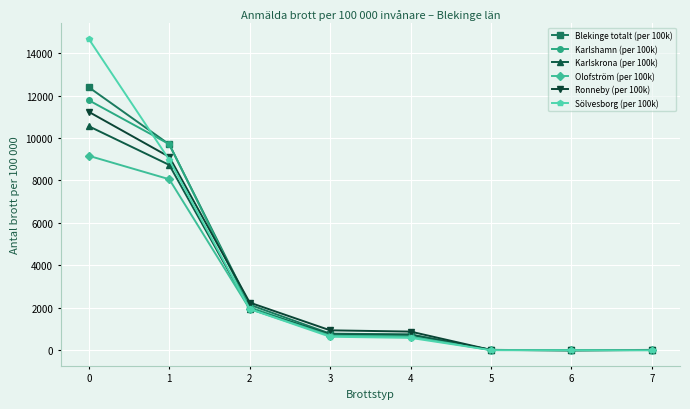

True or false: Karlshamn (per 100k) has a value of 2023.3 at 2.

True